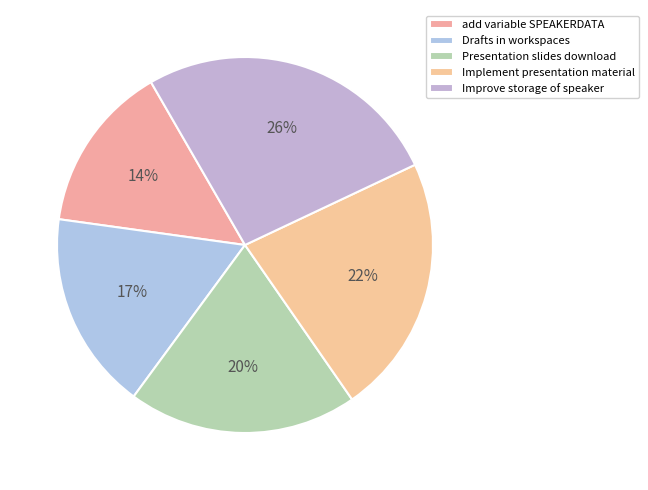

Count the number of slices in the pie.

5